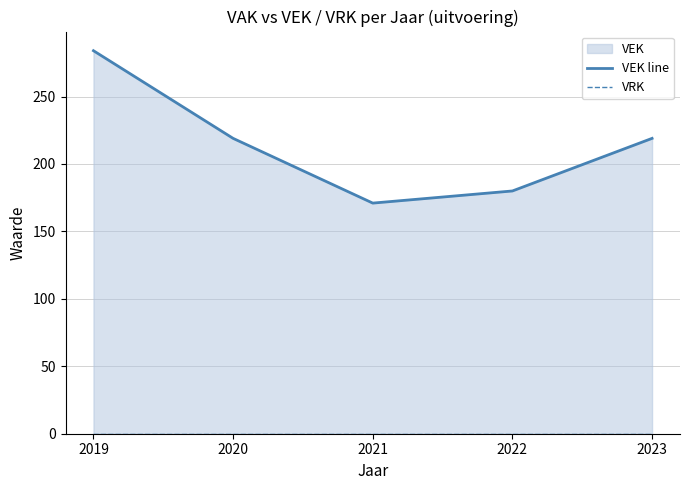

Reading left to right, extract all data points from this chart.

VEK line: 2019=284	2020=219	2021=171	2022=180	2023=219
VRK: 2019=0	2020=0	2021=0	2022=0	2023=0